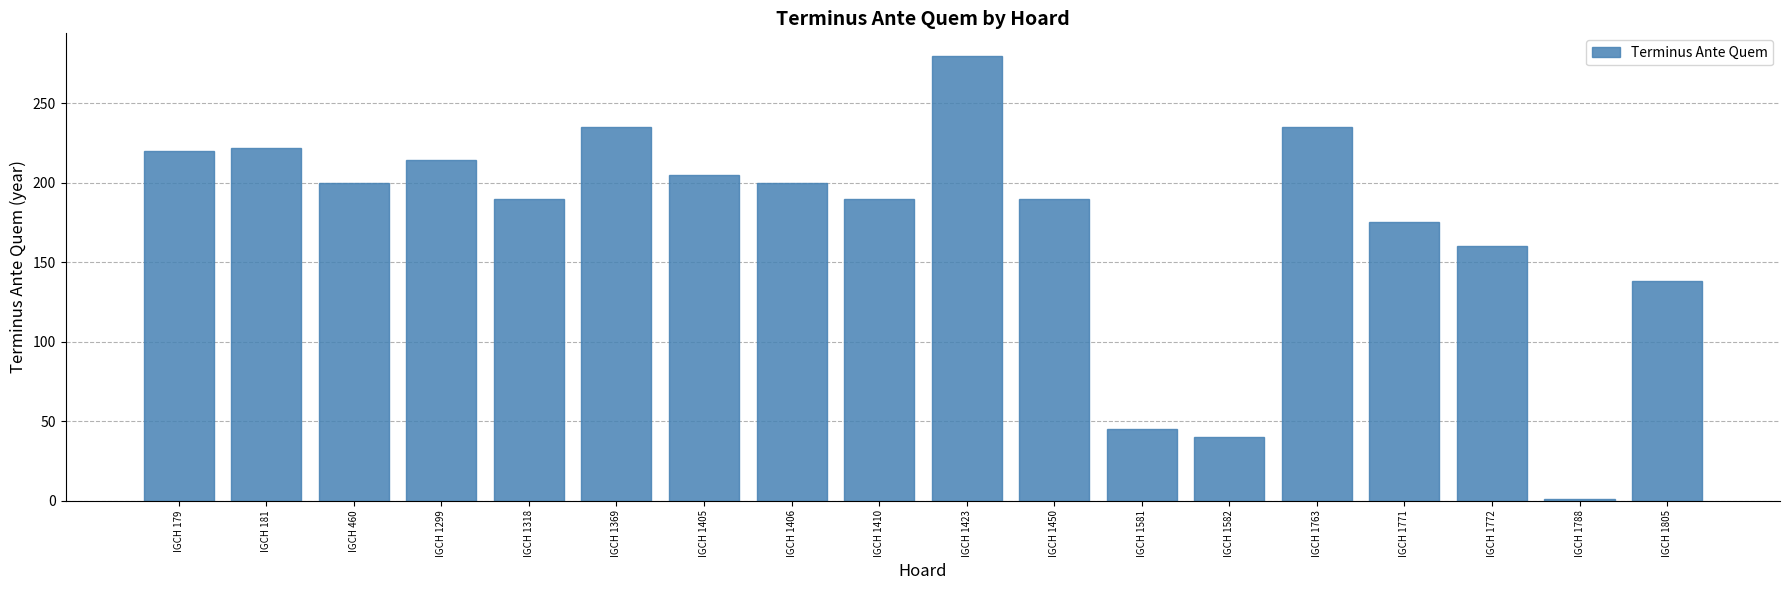

Read the value at IGCH 1318.

190